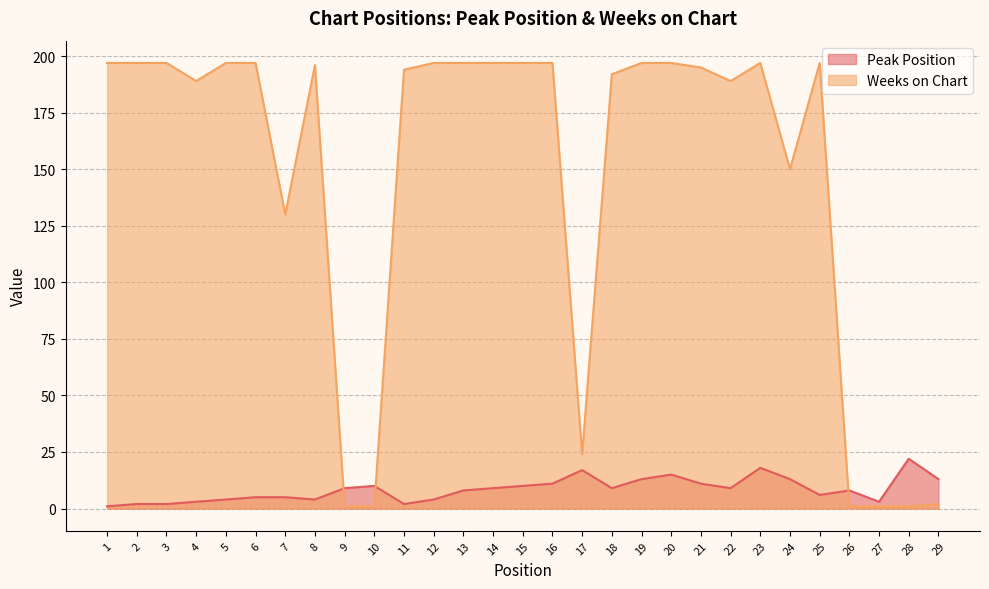

True or false: Peak Position has more than 2 points higher than both neighbors.

True